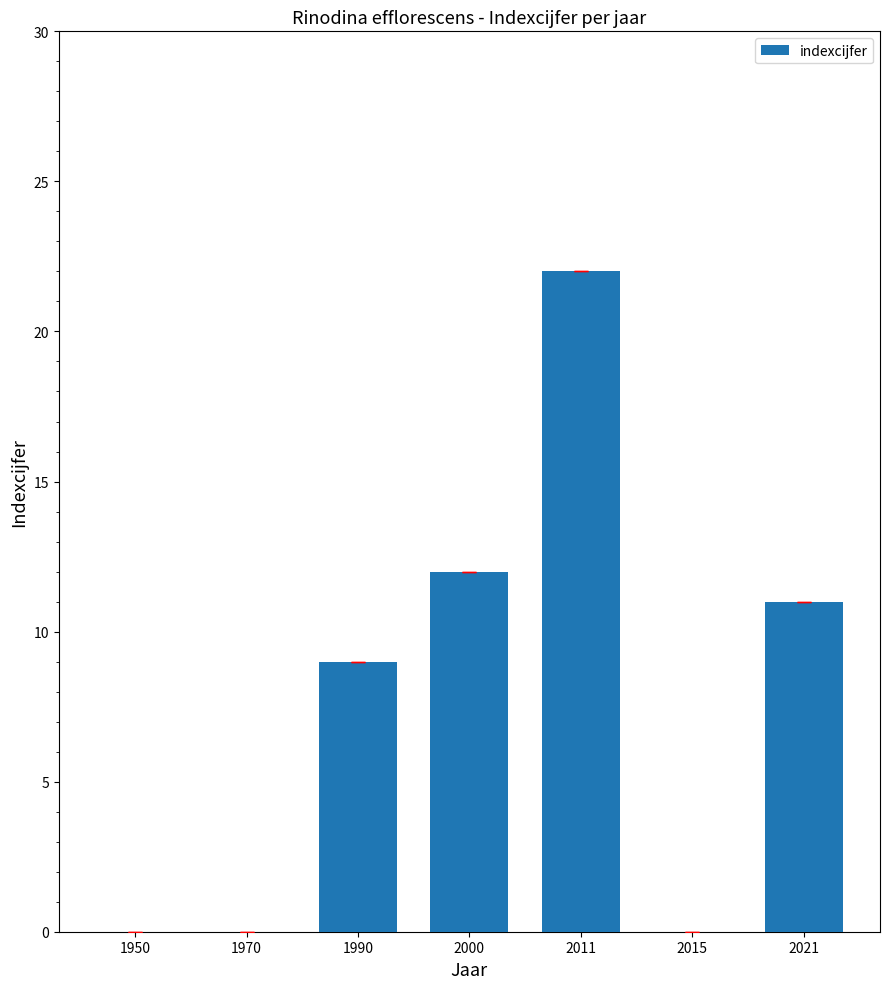

Which has a higher value, 2021 or 2015?

2021